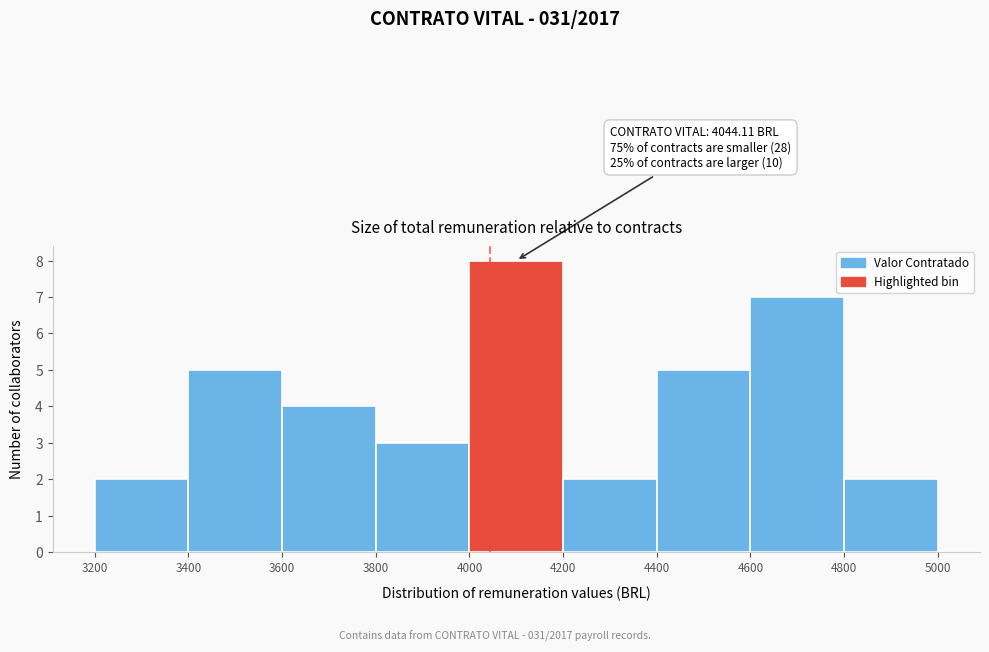

Over which range of the x-axis is the bar tallest?

4000 to 4200